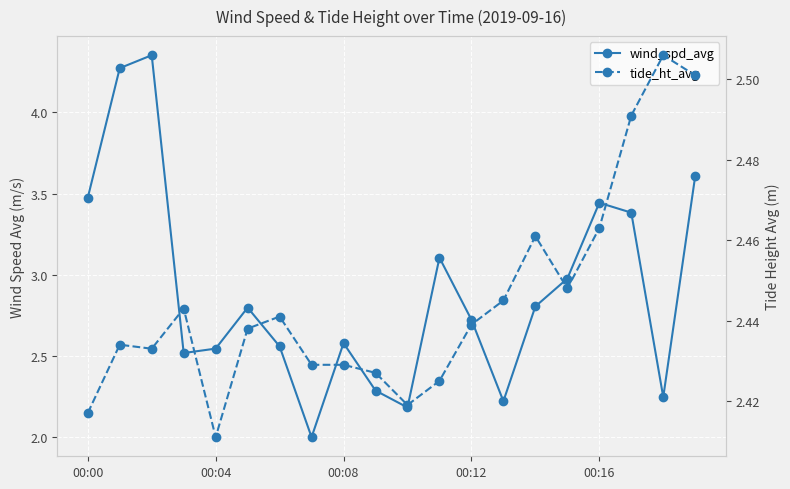

Between 00:04 and 13, which is larger?

00:04